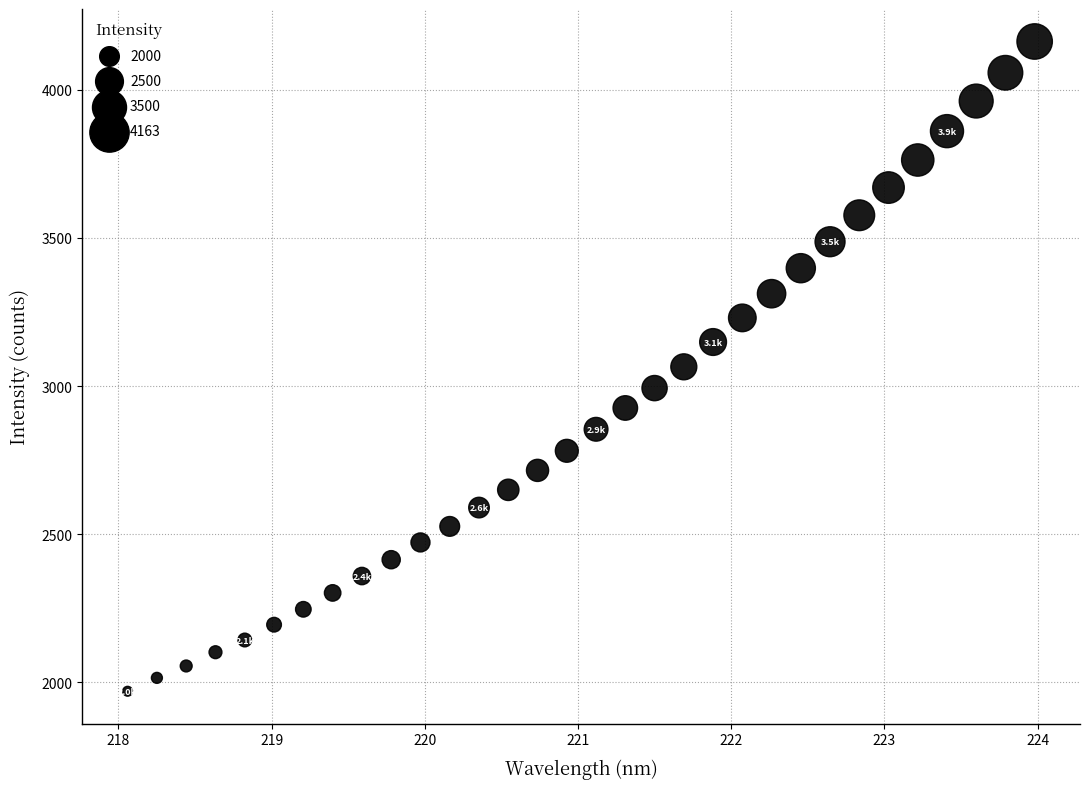

What is the range of Y values (max minus min)?

2193.1